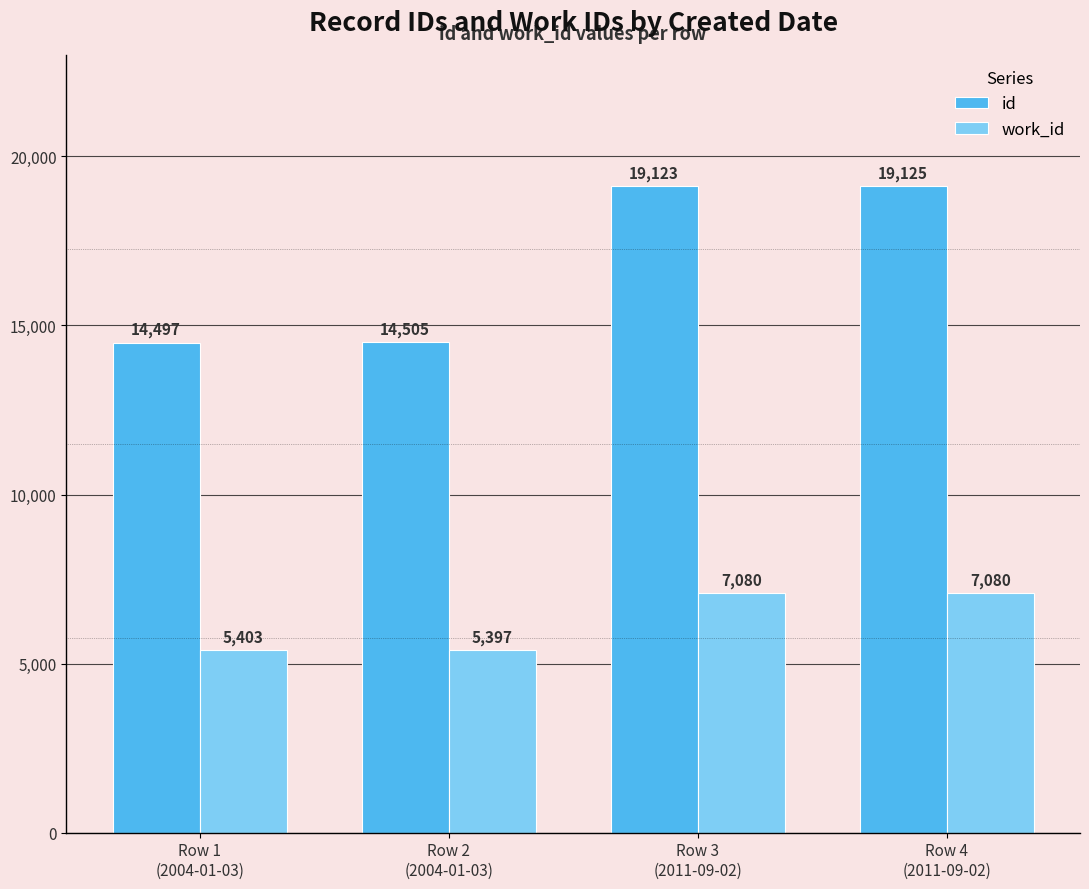

How many categories are shown in the chart?

4